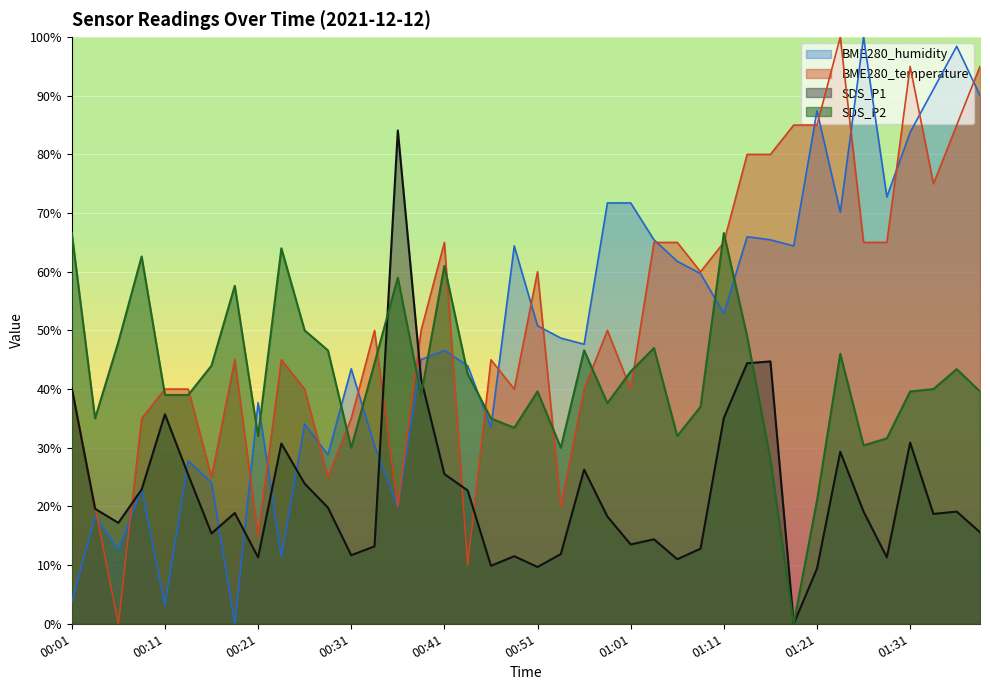

What is the label of the 13th point from the left?

00:31